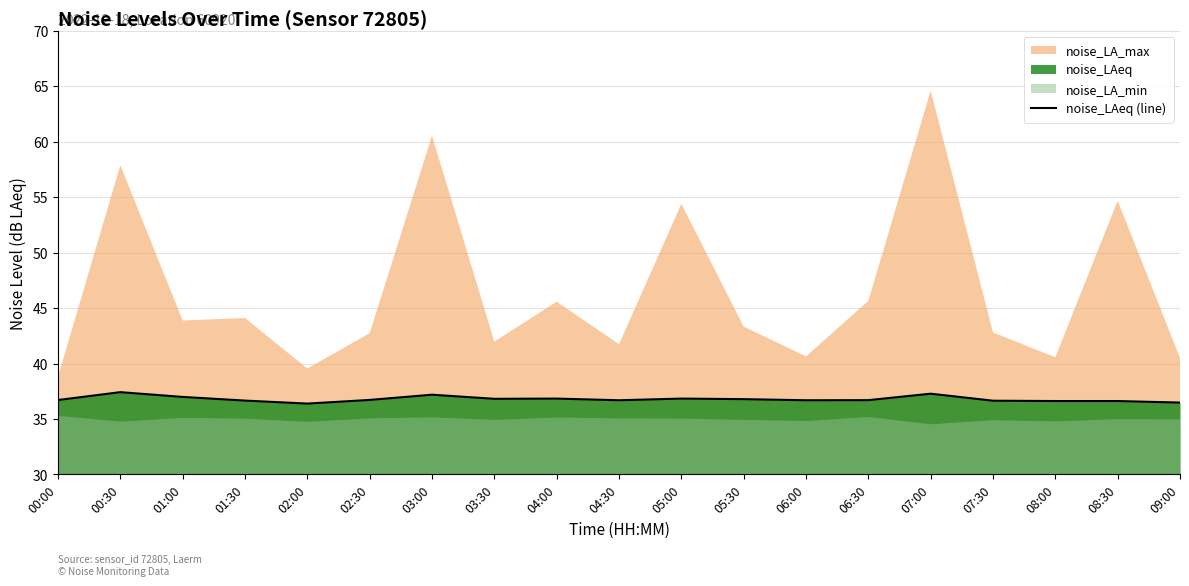

What is the maximum value for noise_LAeq (line)?

37.4